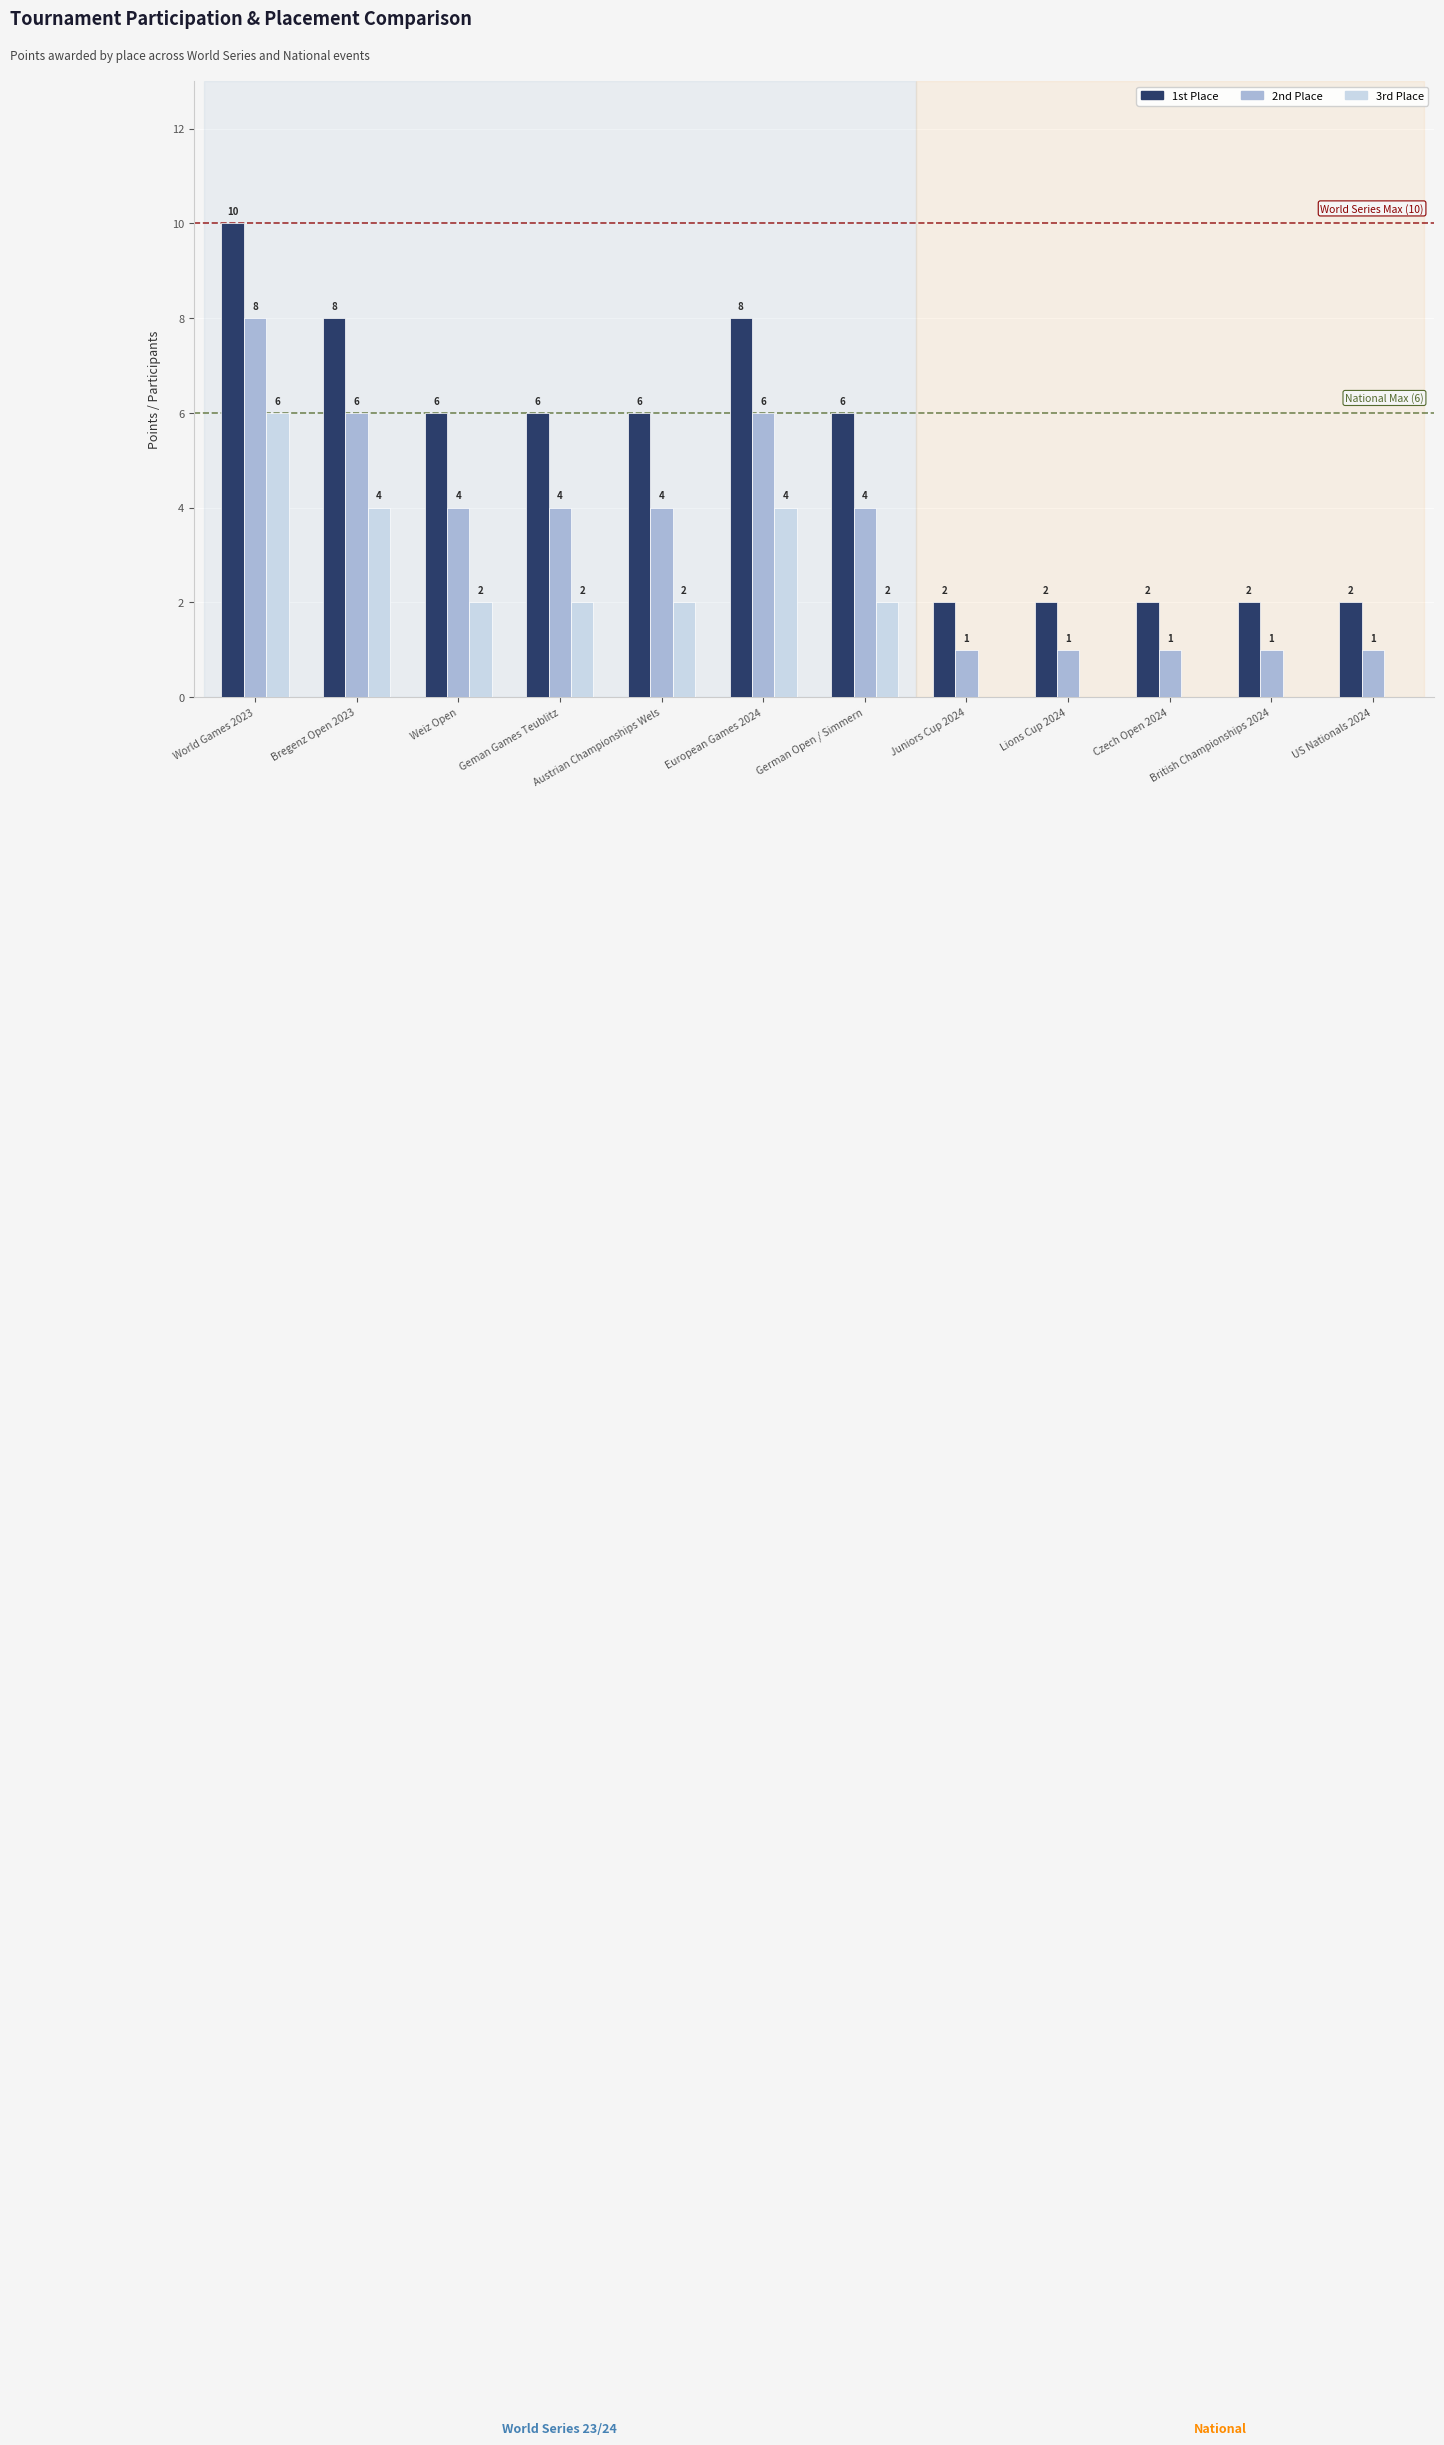

Where does the 1st Place series first go above 6?

World Games 2023